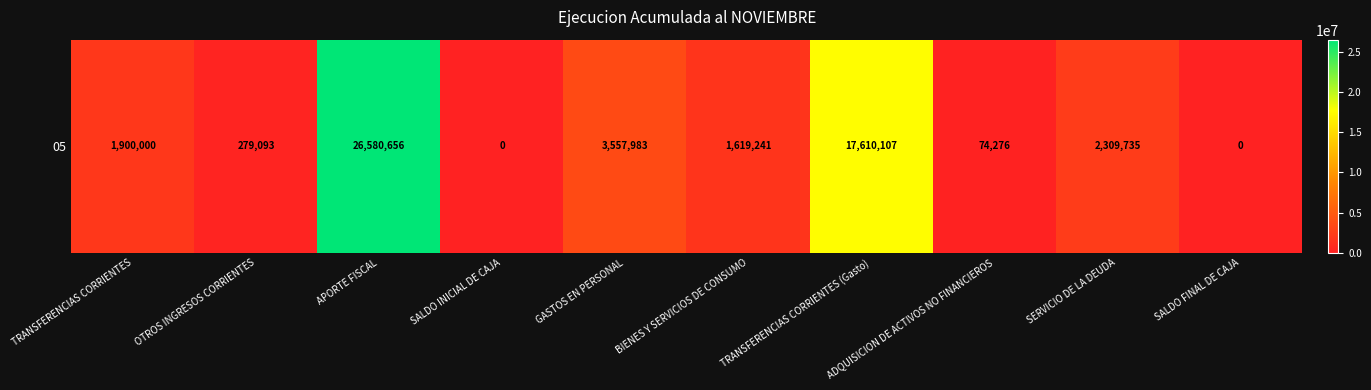

Read the value at OTROS INGRESOS CORRIENTES, to the nearest 50.

279100